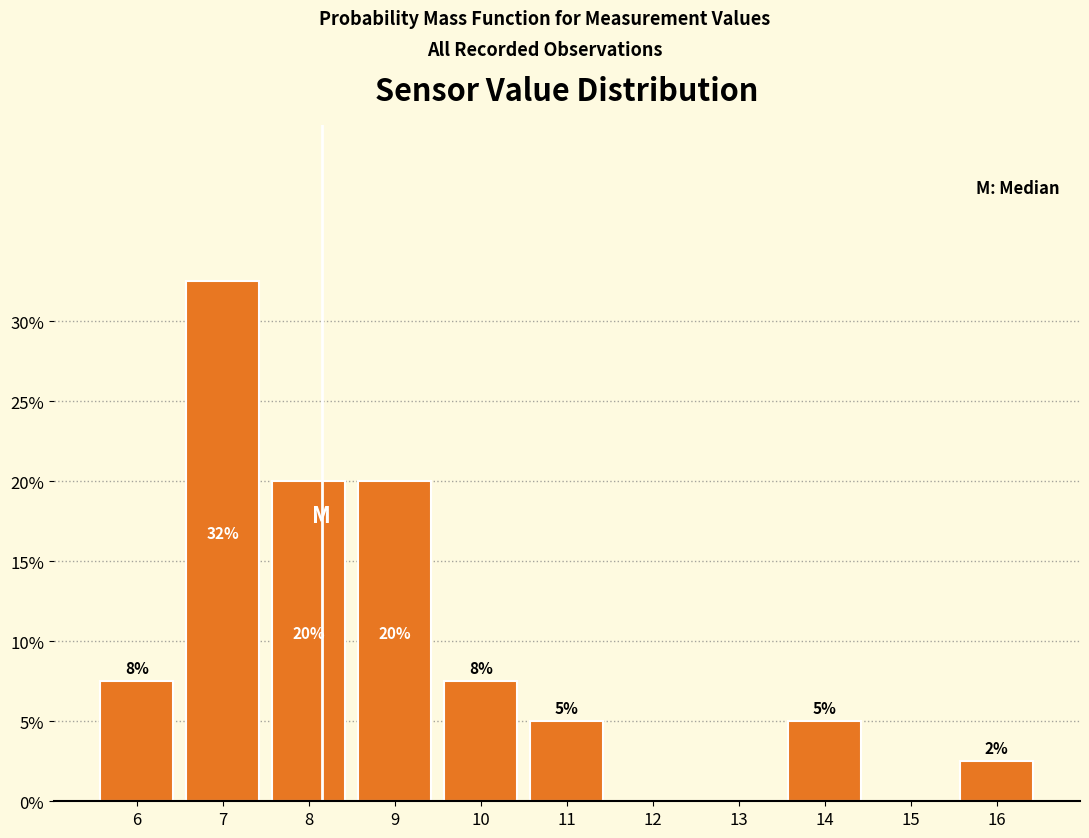

What is the change in value from 8 to 12?

-20.0